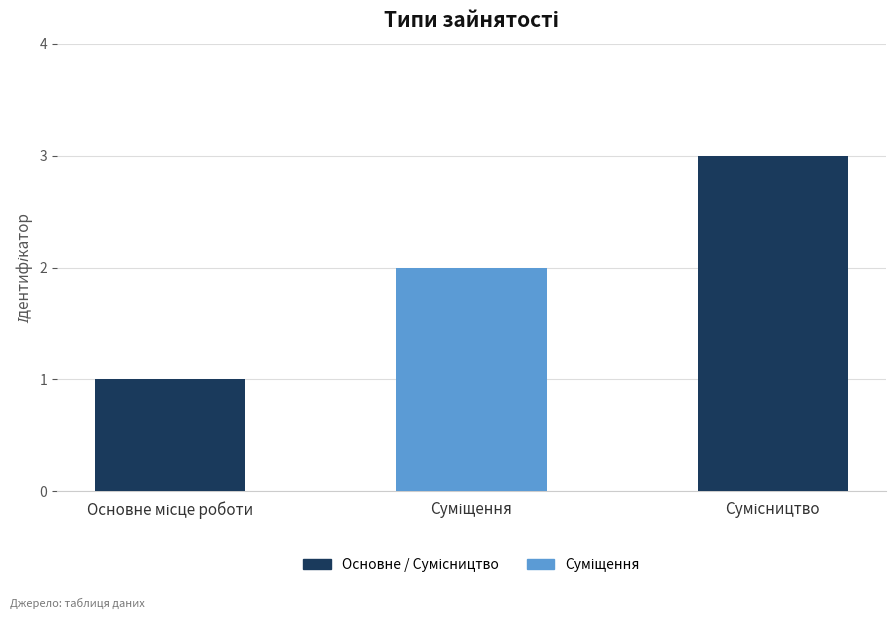

Does the chart contain any negative values?

No